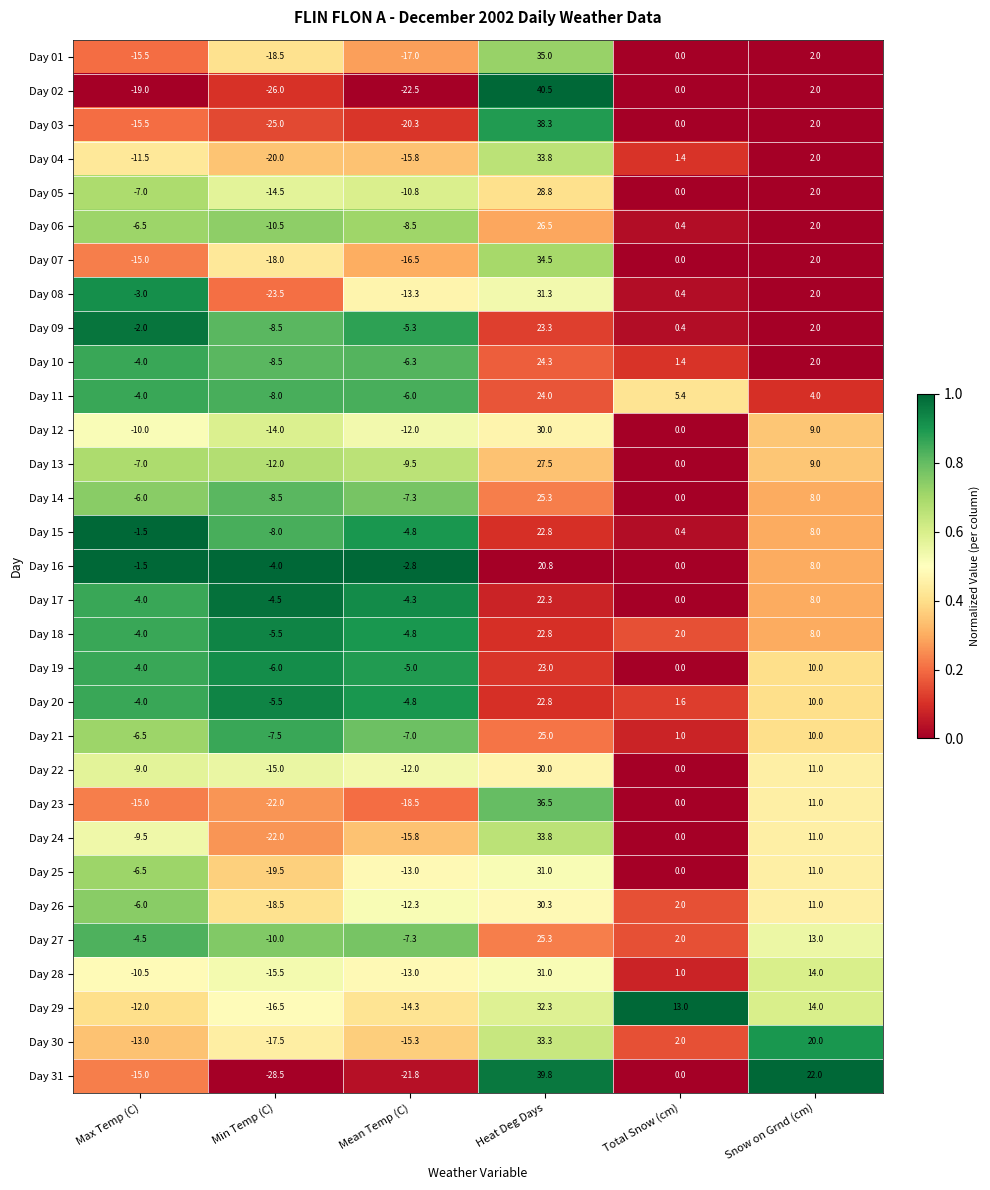

Where does the Day 20 series first go above 1?

Heat Deg Days